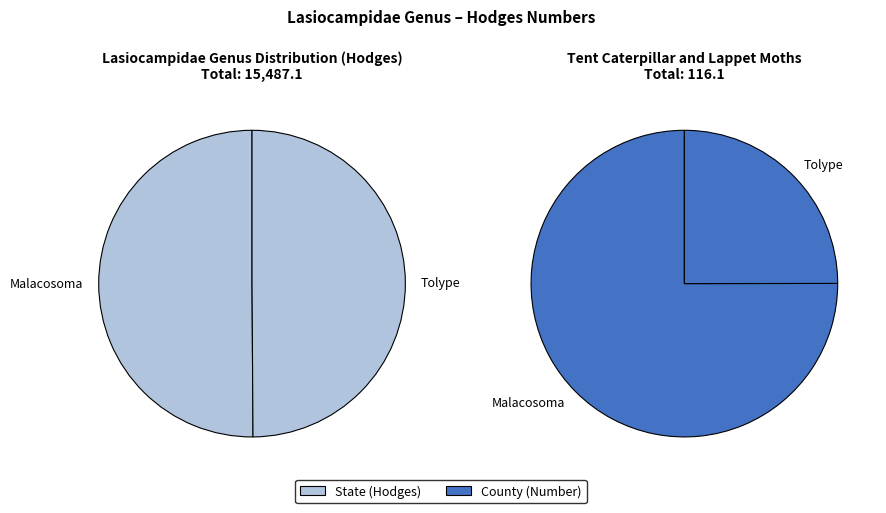

Which series has the widest spread of values?

County